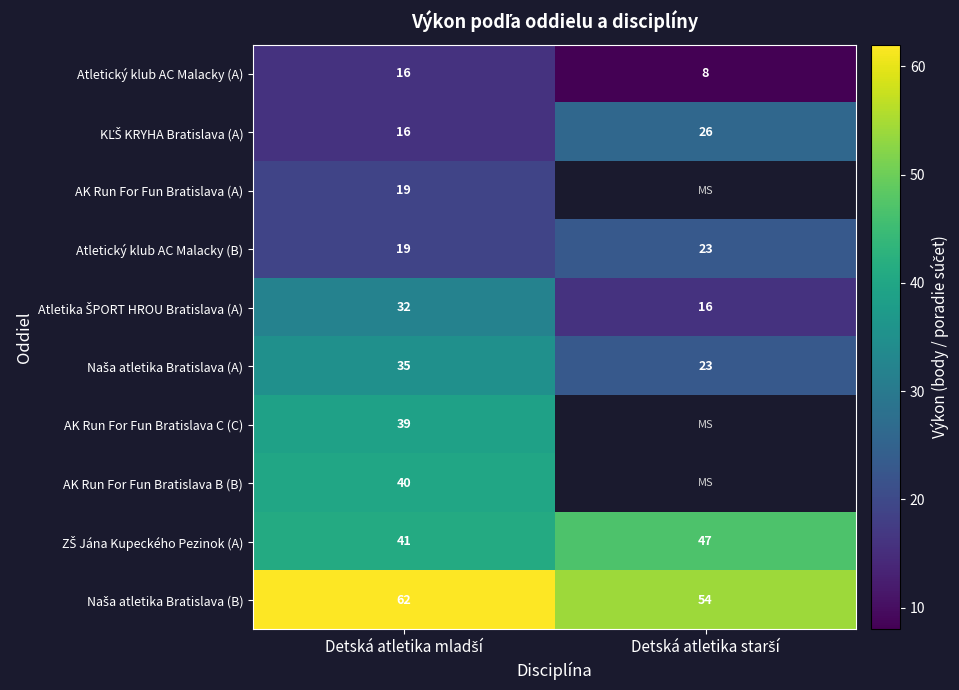

What is the sum of all Atletický klub AC Malacky (B) values?

42